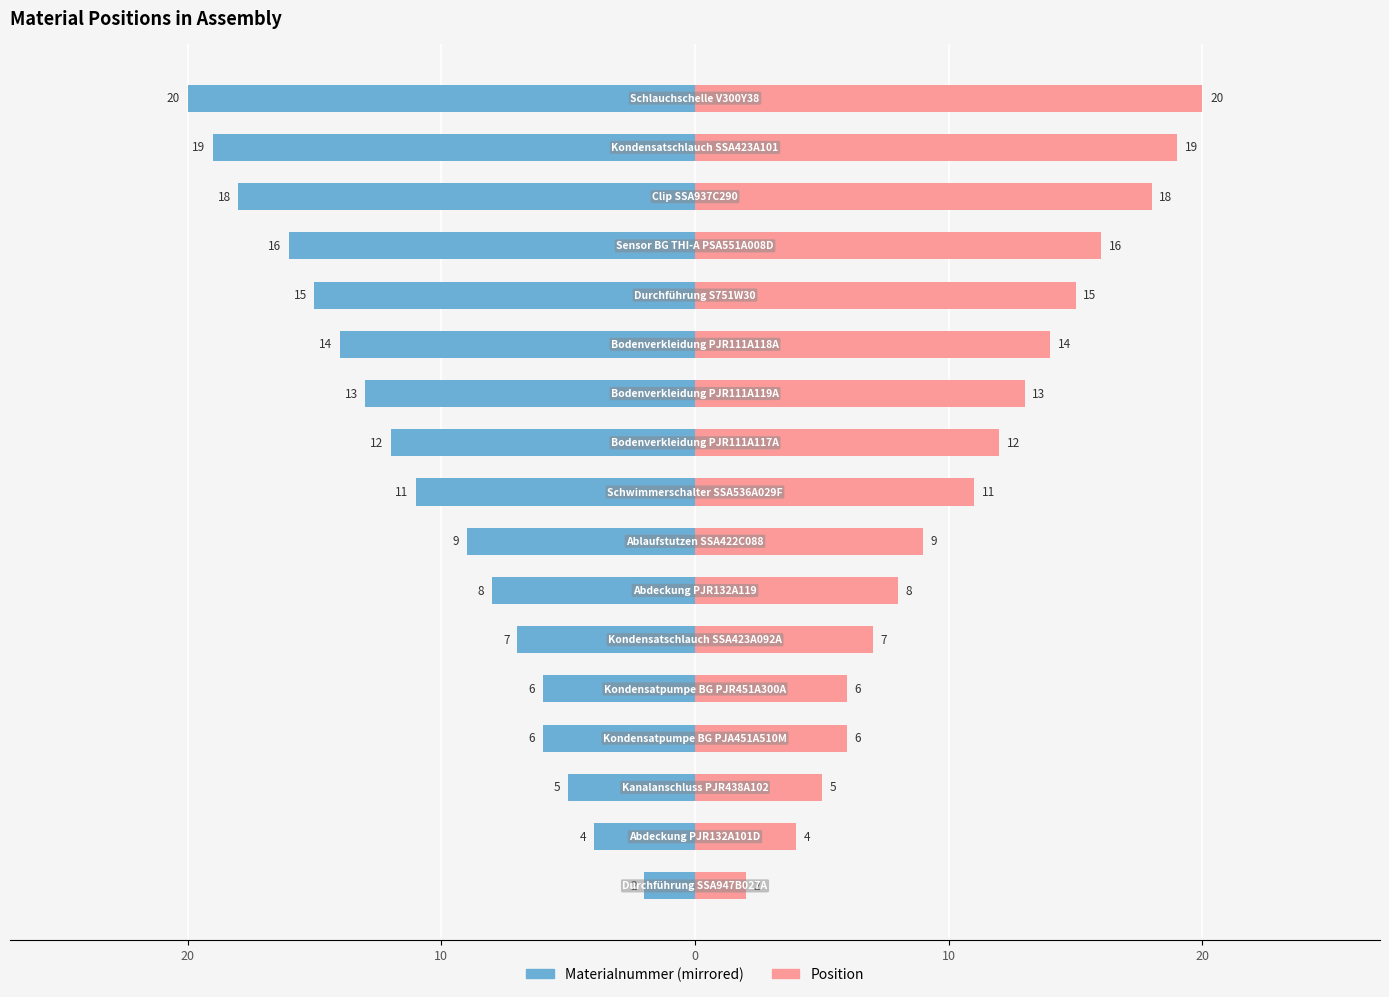

What is the average value of the Materialnummer (mirrored) series?

-11